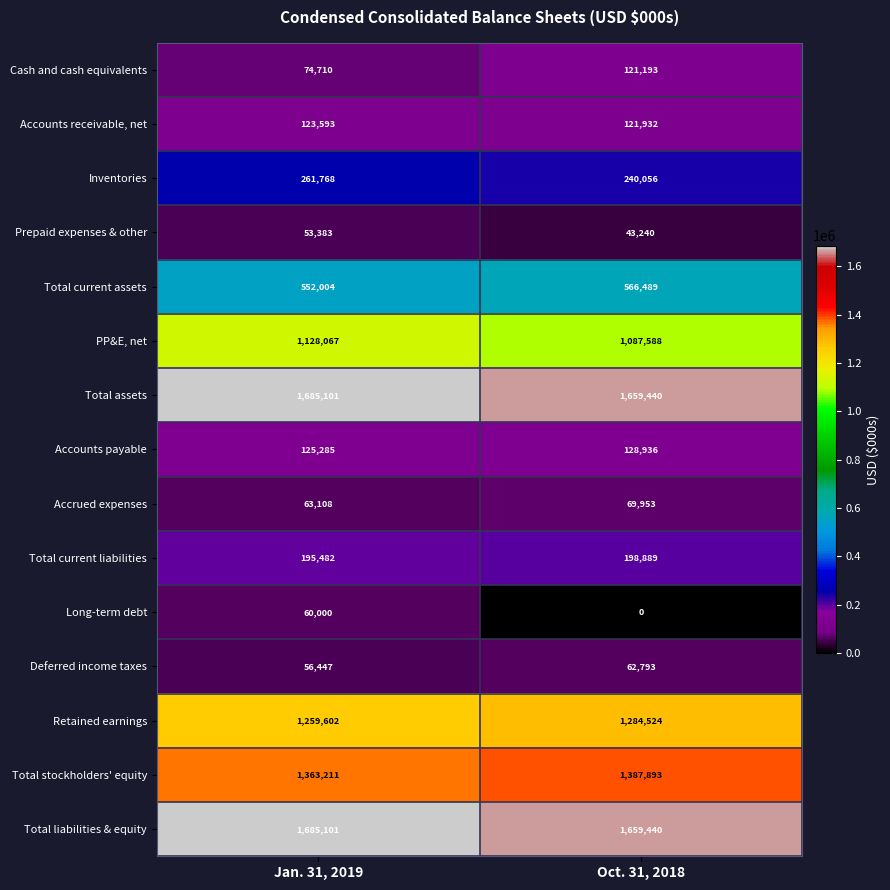

Which category has the highest value across all series?

Jan. 31, 2019